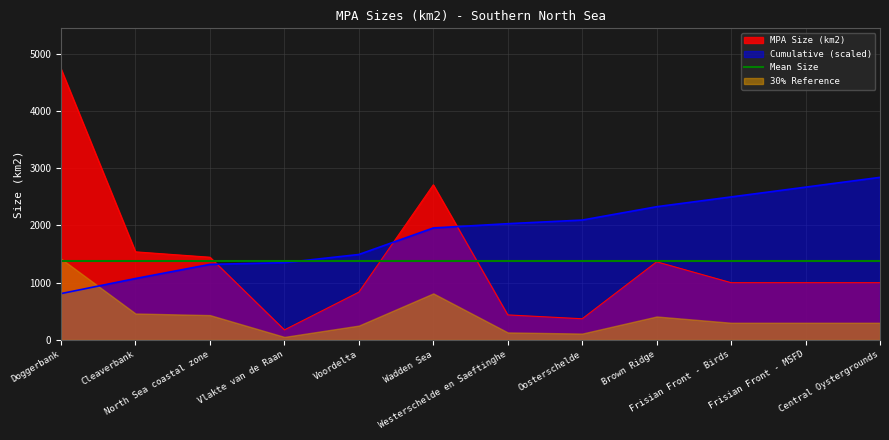

Approximately how many times larger is the value at Frisian Front - MSFD compared to Voordelta?

1.2